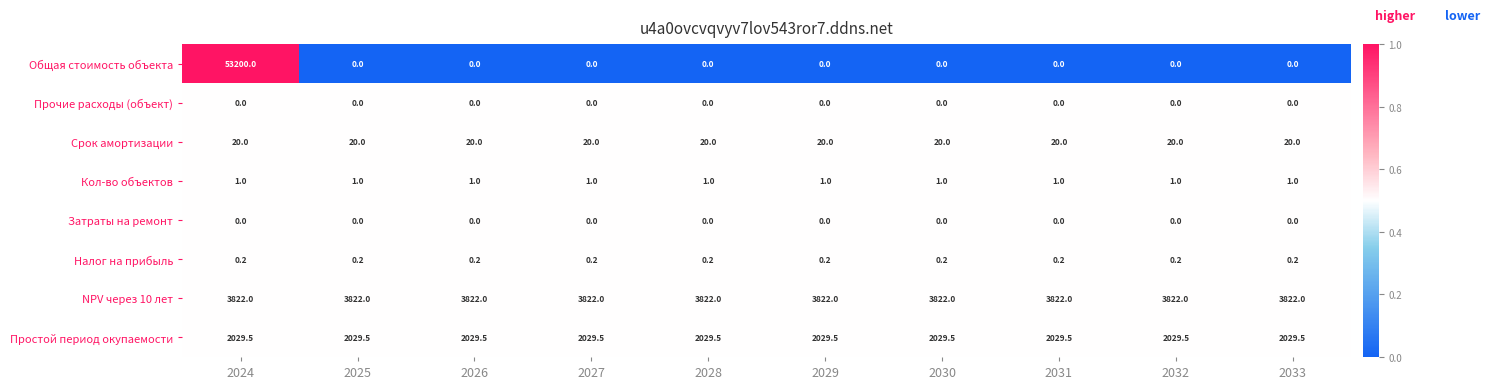

What is the lowest value of the Срок амортизации series?

20.0